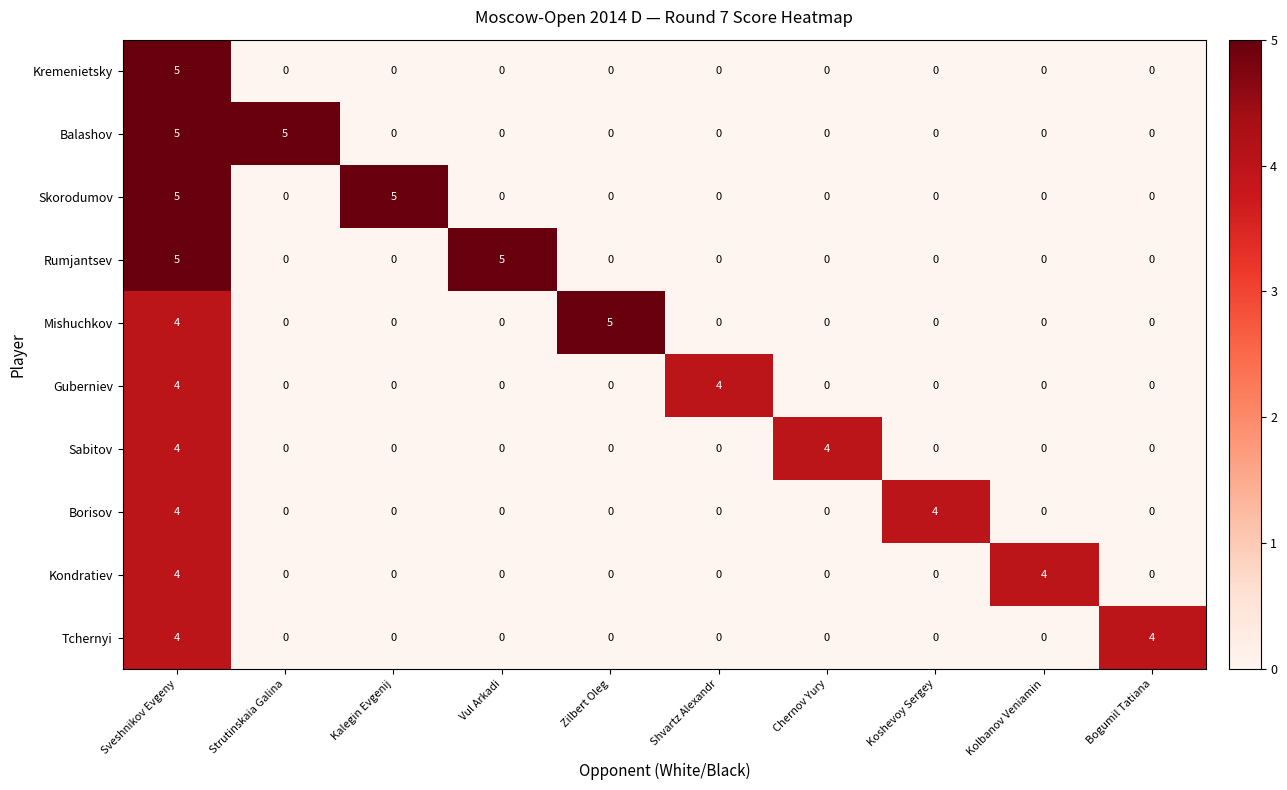

How many series are shown in this chart?

10